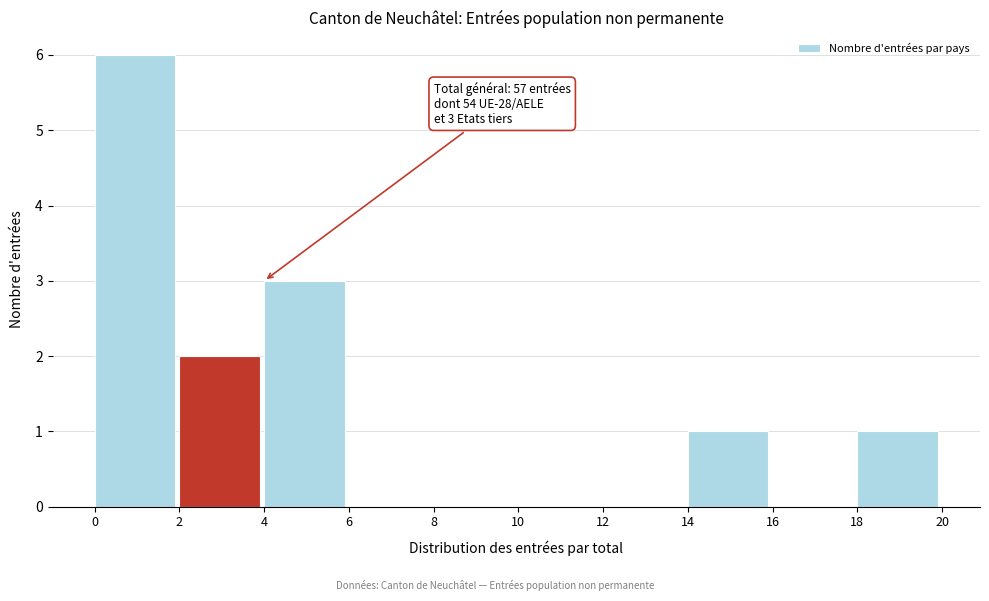

Which range on the x-axis has the tallest bar?

0 to 2